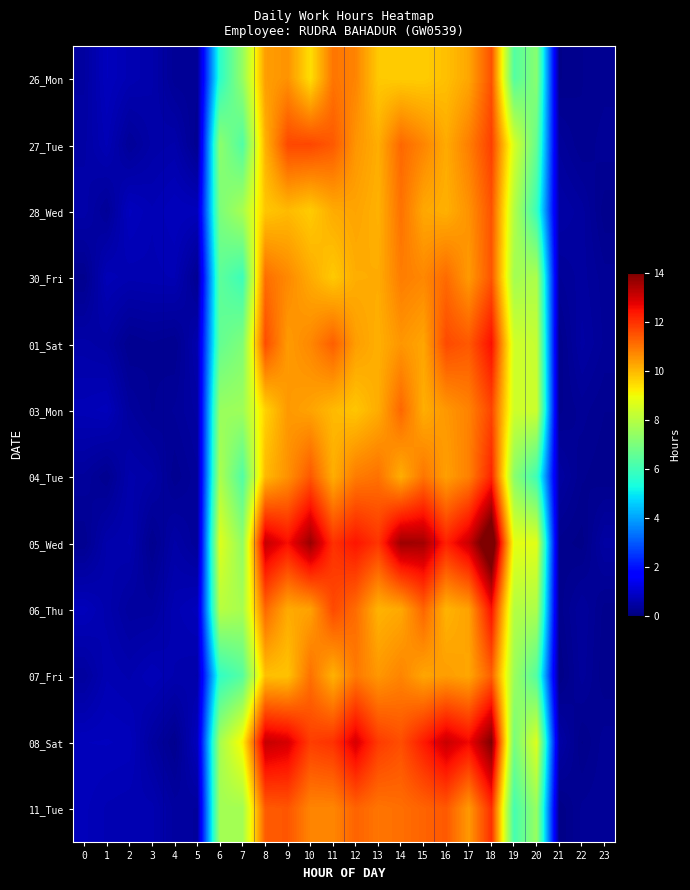

Count the number of categories in the chart.

24